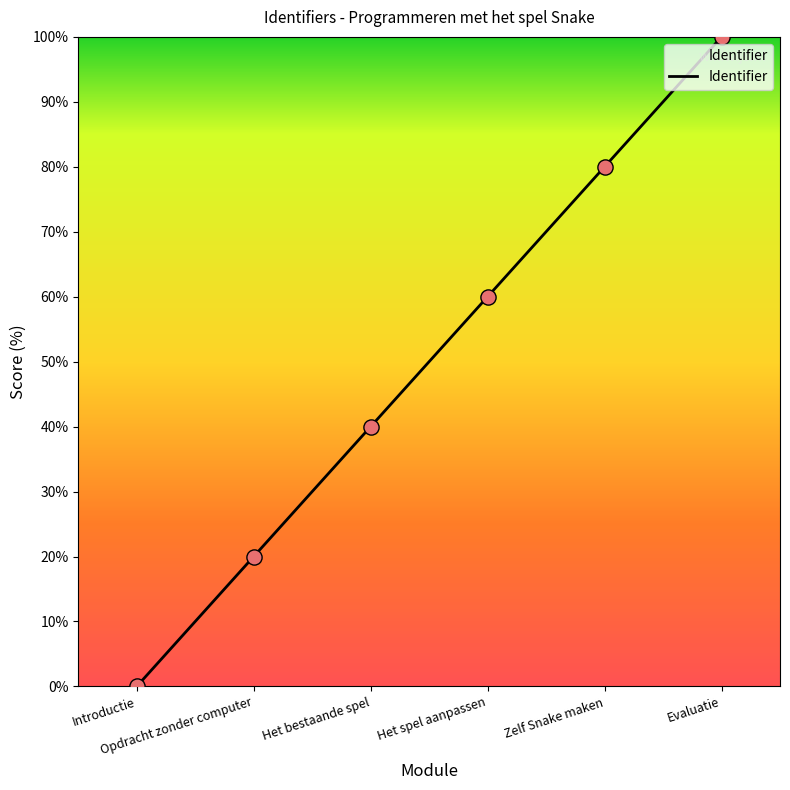

True or false: there are more than 1 points higher than both neighbors.

False